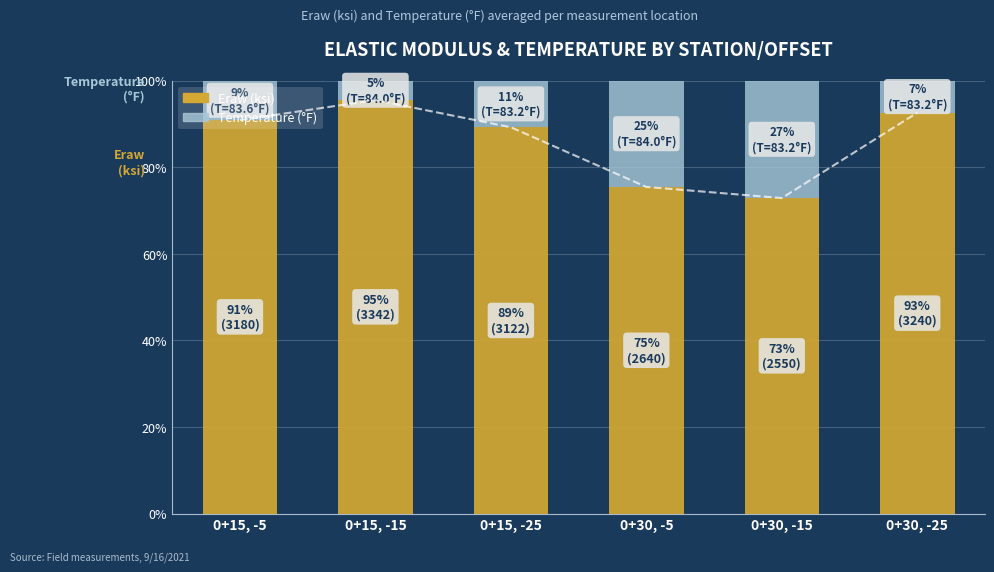

Is the value of Temperature (°F) at 0+30, -15 greater than the value of Eraw (ksi) at 0+15, -25?

No